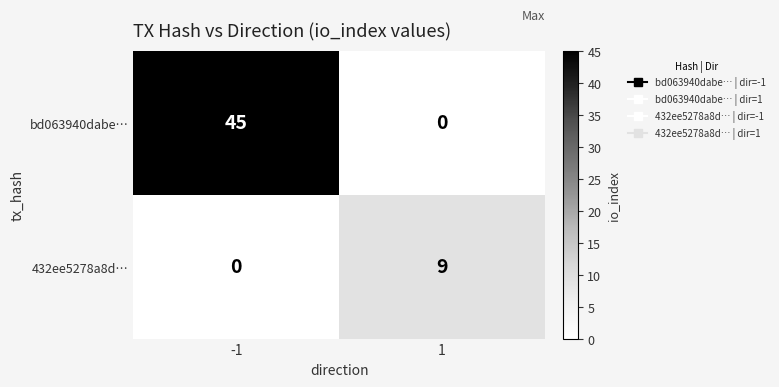

Between -1 and 1, which series saw the biggest shift?

bd063940dabe…